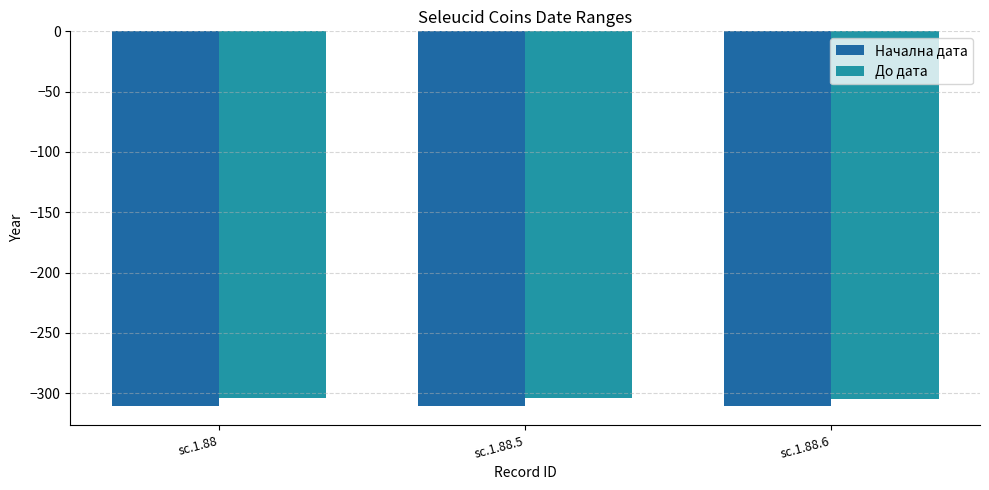

At sc.1.88.6, list the series in order from smallest to largest.

Начална дата, До дата